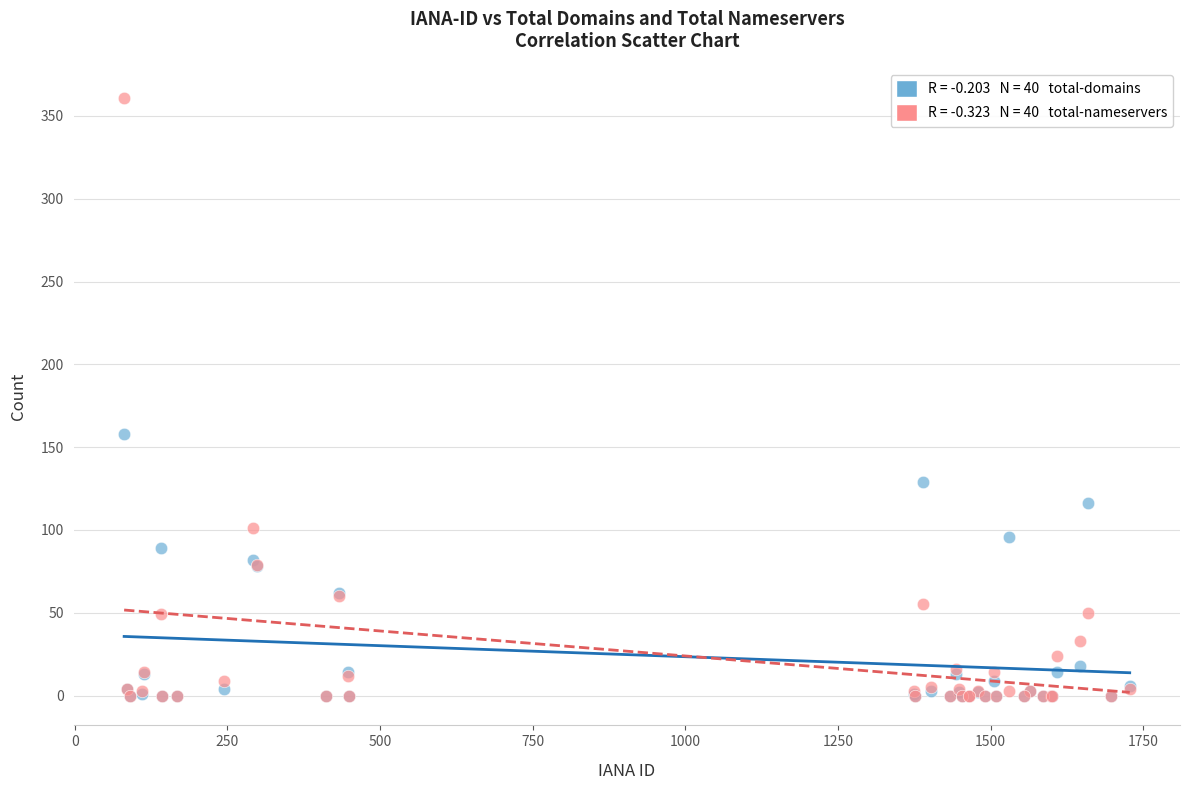

Across all series, what Y value is closest to 180?

158